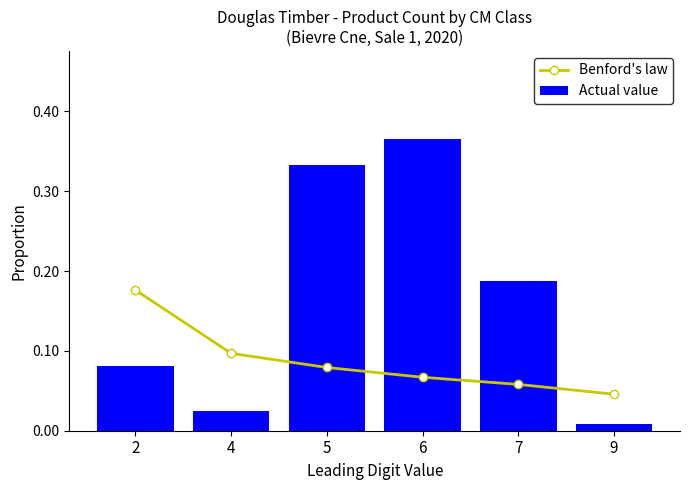

What is the difference between the Actual value values at 4 and 2?

0.1